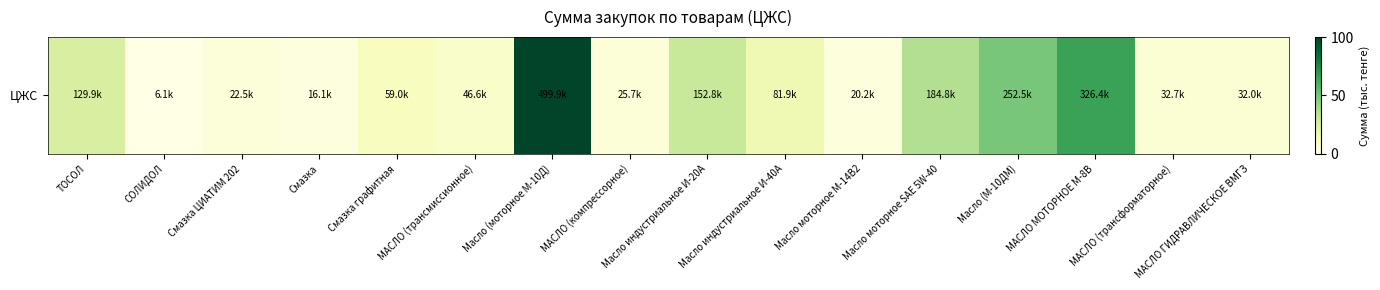

Rank the categories by value from highest to lowest.

Масло (моторное М-10Д), МАСЛО МОТОРНОЕ М-8В, Масло (М-10ДМ), Масло моторное SAE 5W-40, Масло индустриальное И-20А, ТОСОЛ, Масло индустриальное И-40А, Смазка графитная, МАСЛО (трансмиссионное), МАСЛО (трансформаторное), МАСЛО ГИДРАВЛИЧЕСКОЕ ВМГЗ, МАСЛО (компрессорное), Смазка ЦИАТИМ 202, Масло моторное М-14В2, Смазка, СОЛИДОЛ